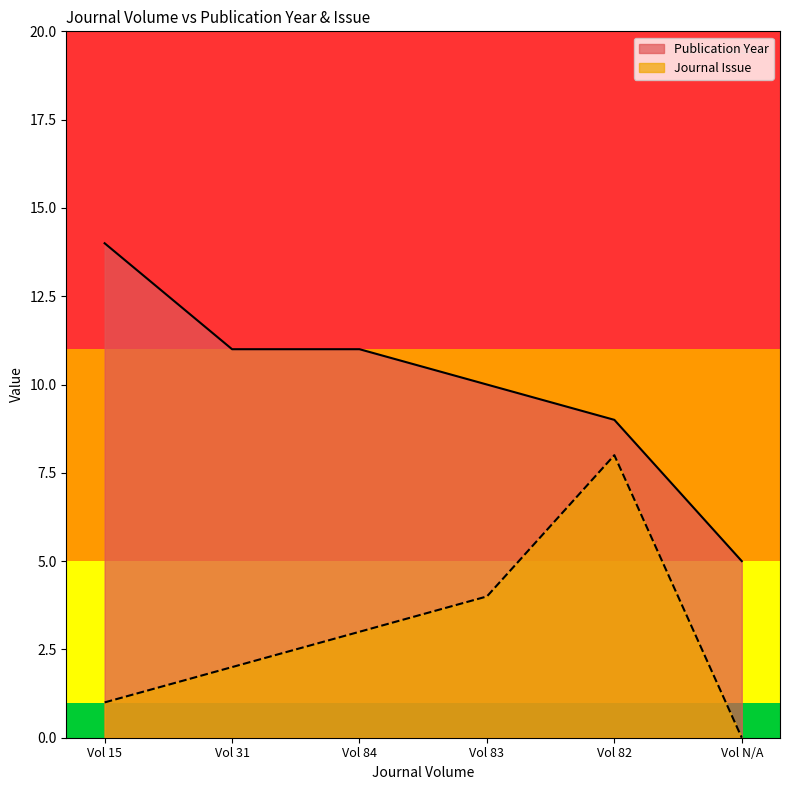

Count the number of data series in this chart.

2